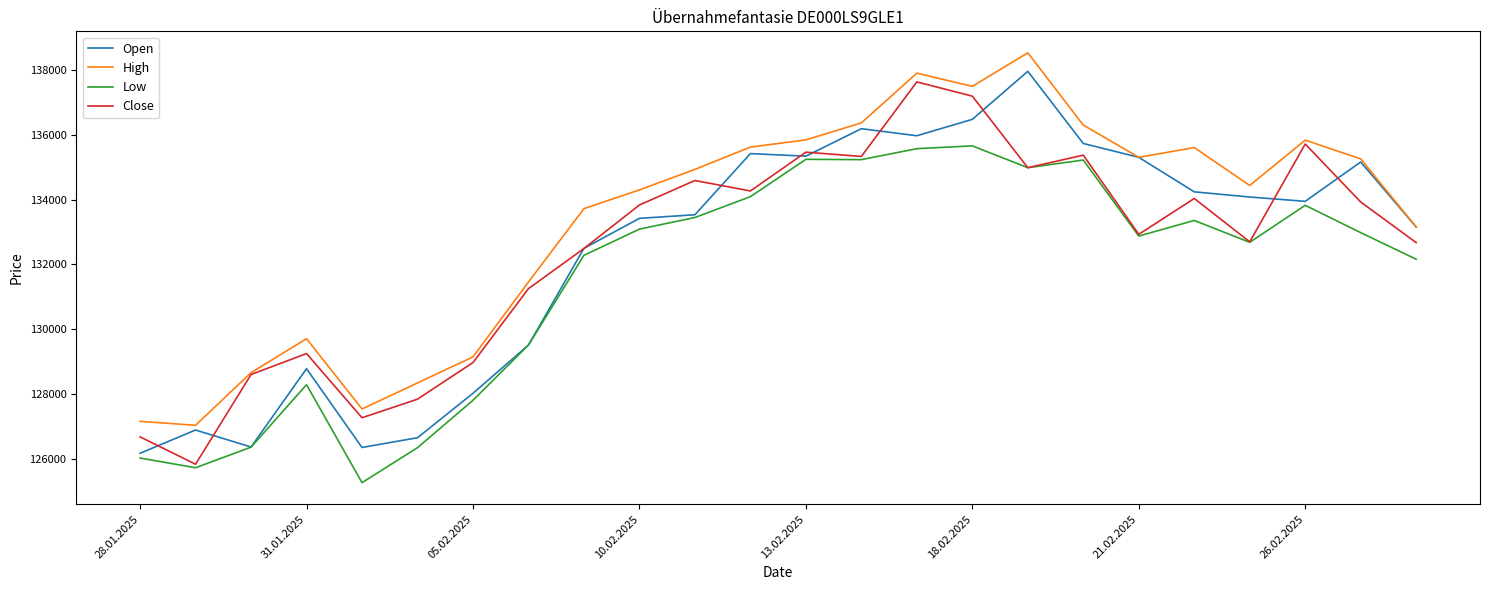

Which series has the largest total across all categories?

High